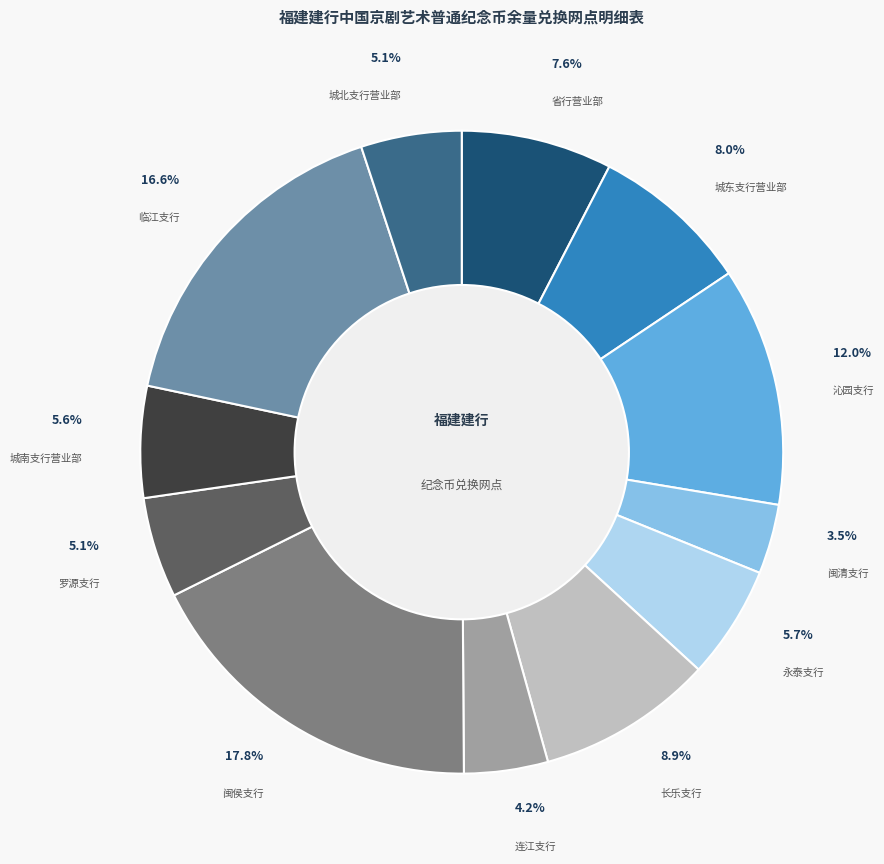

What is the ratio of the value at 临江支行 to the value at 城北支行营业部?

3.3